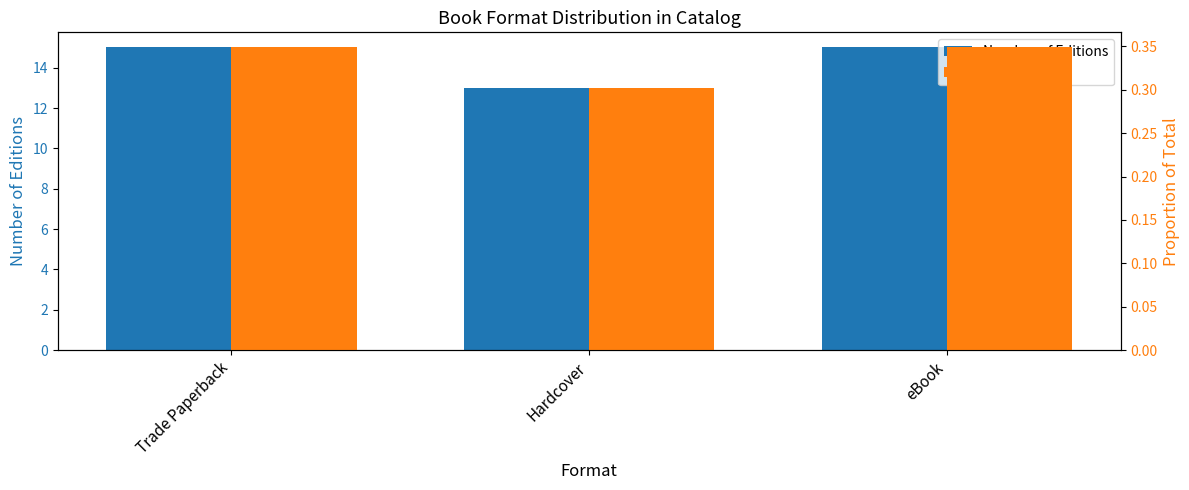

What is the total value across all series at Trade Paperback?

15.3